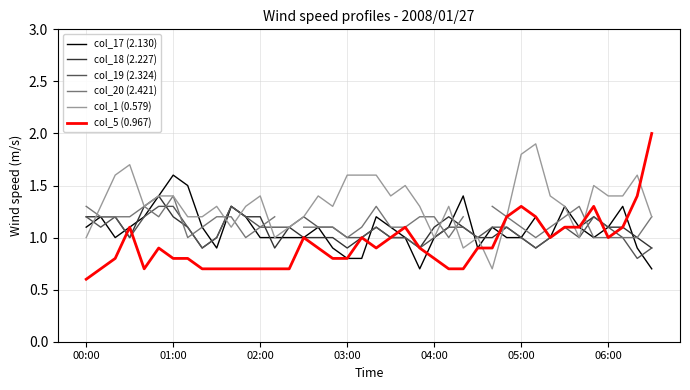

Which has a higher value, 7 or 23?

7